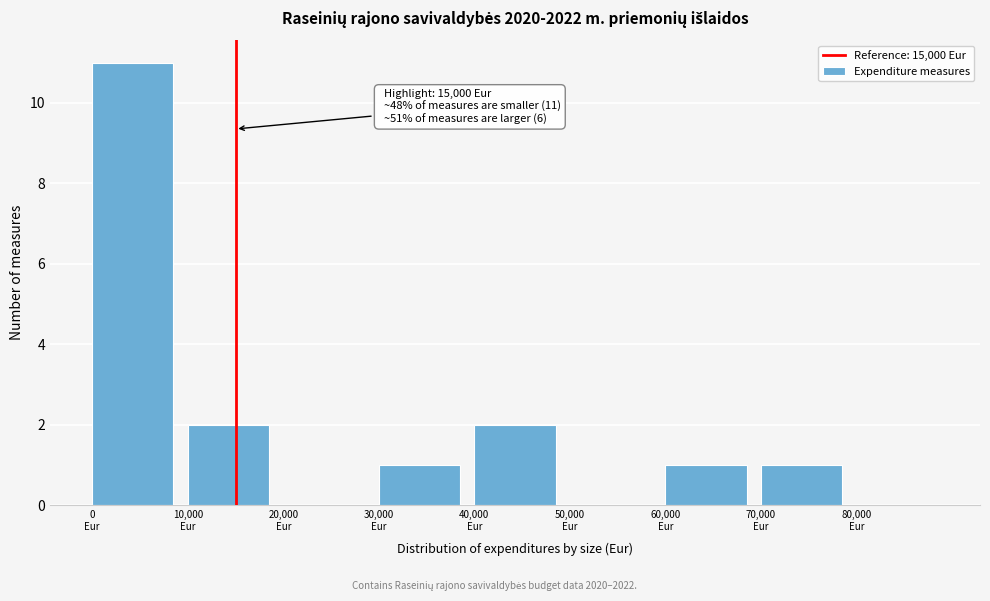

Over which range of the x-axis is the bar tallest?

0 to 10000